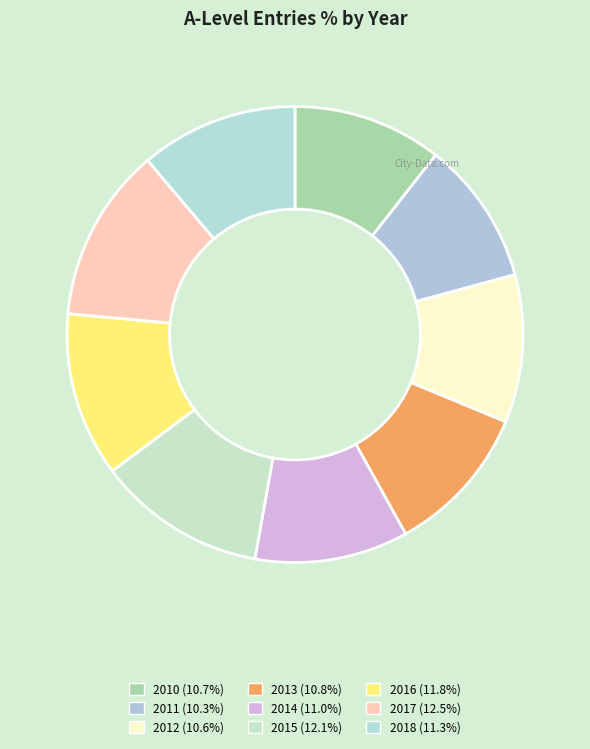

Does any single category account for the majority?

No